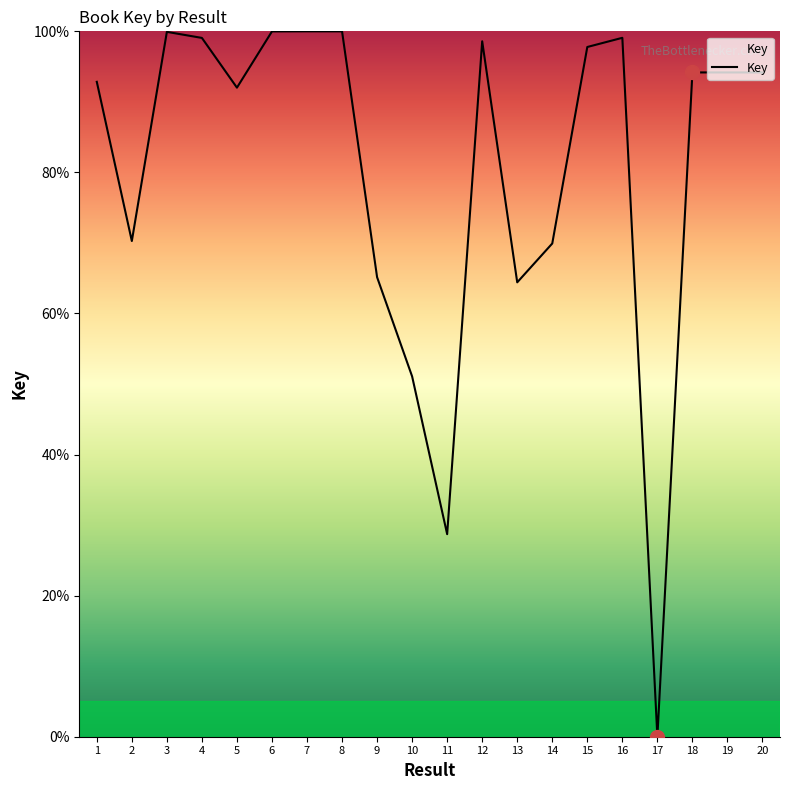

What is the ratio of the value at 14 to the value at 8?

0.7